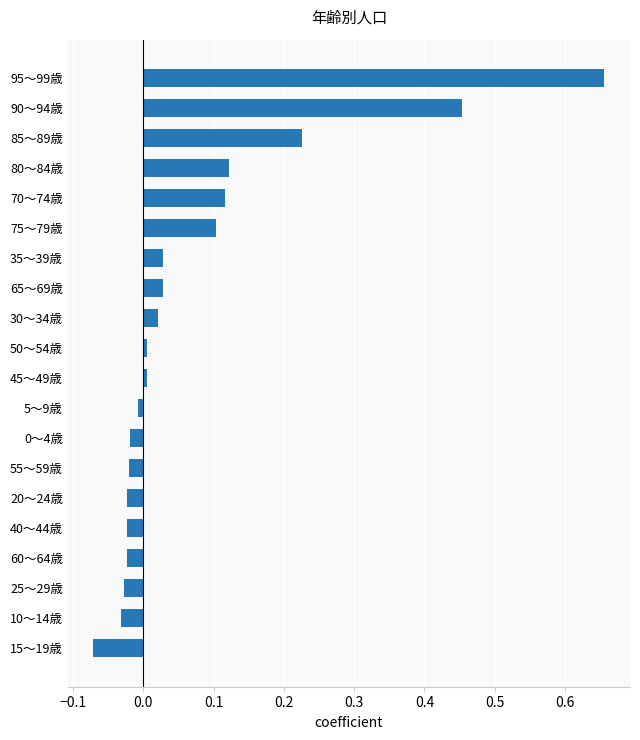

Is it true that the value at 40～44歳 is -0.0?

True